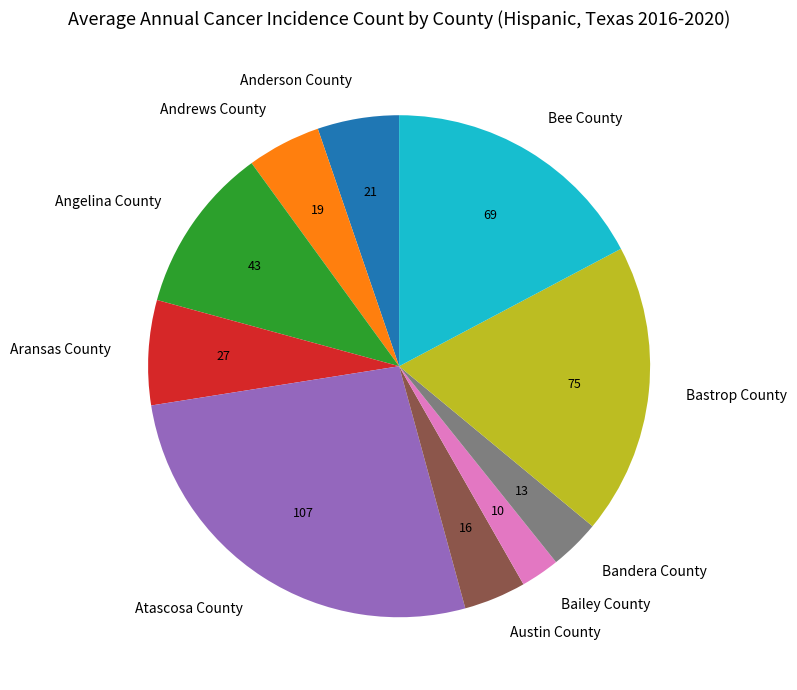

The Anderson County slice represents 11% of the pie. True or false?

False